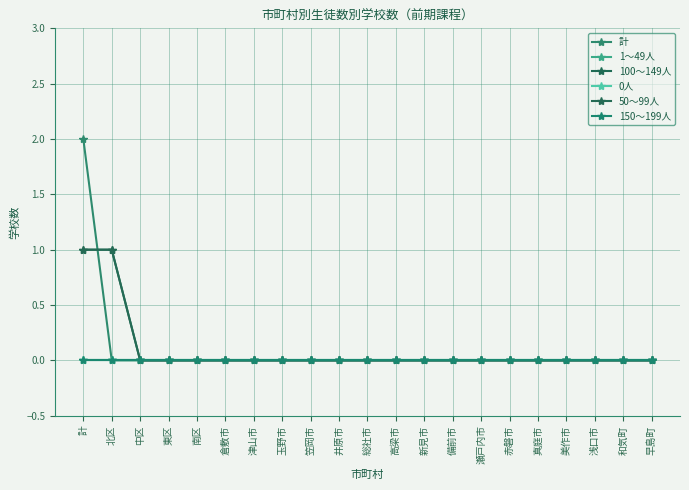

How many 50～99人 values are between 0 and 1?

21